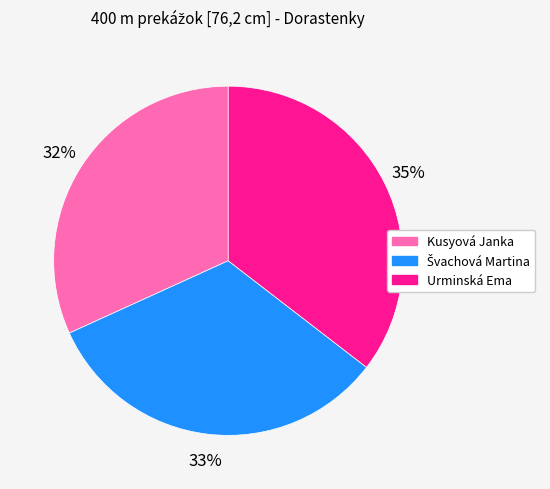

To the nearest percent, what is the combined percentage of Urminská Ema and Kusyová Janka?

67%